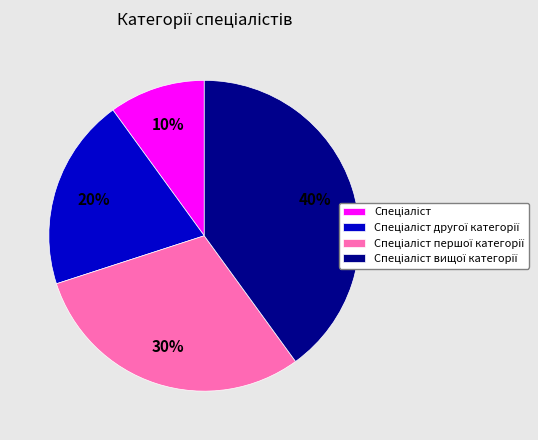

Does any single category account for the majority?

No